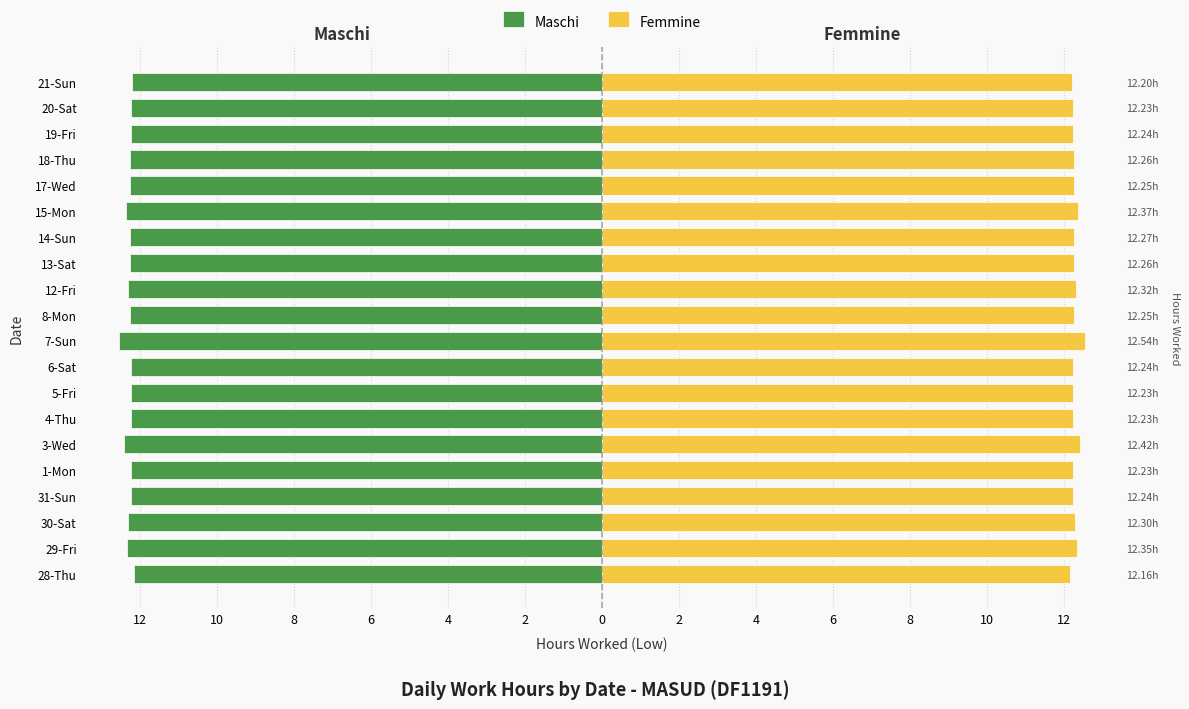

What is the difference between the highest and lowest values at 14-Sun?

24.5